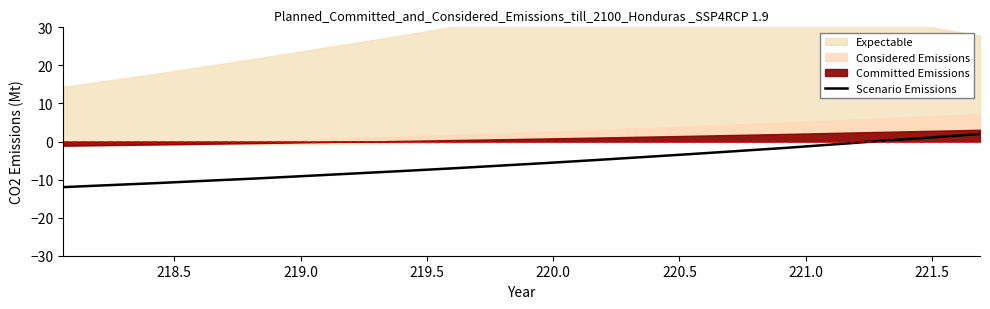

What is the minimum value for Scenario Emissions?

-12.0